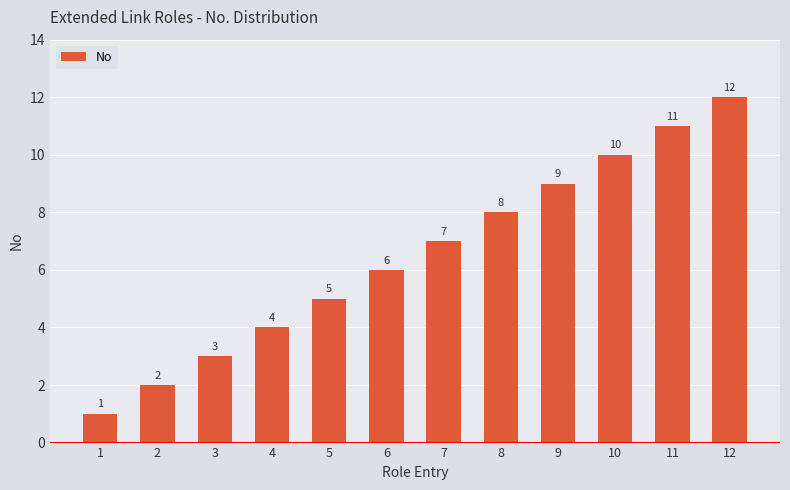

The chart shows a value of 11 at 11. True or false?

True